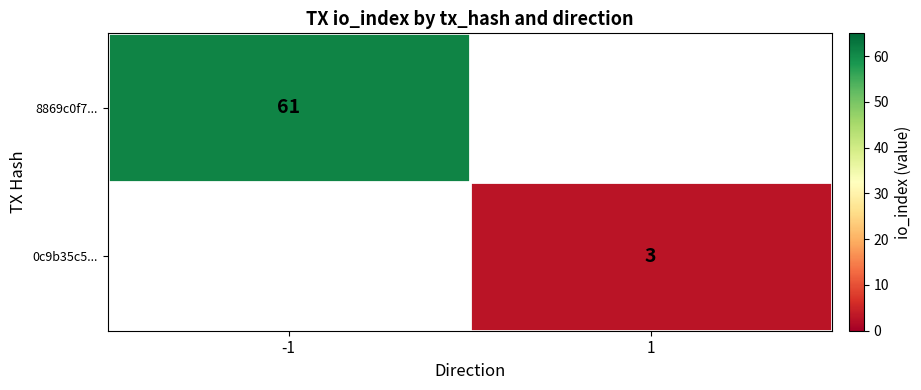

The value of 8869c0f7... at -1 is 61. True or false?

True